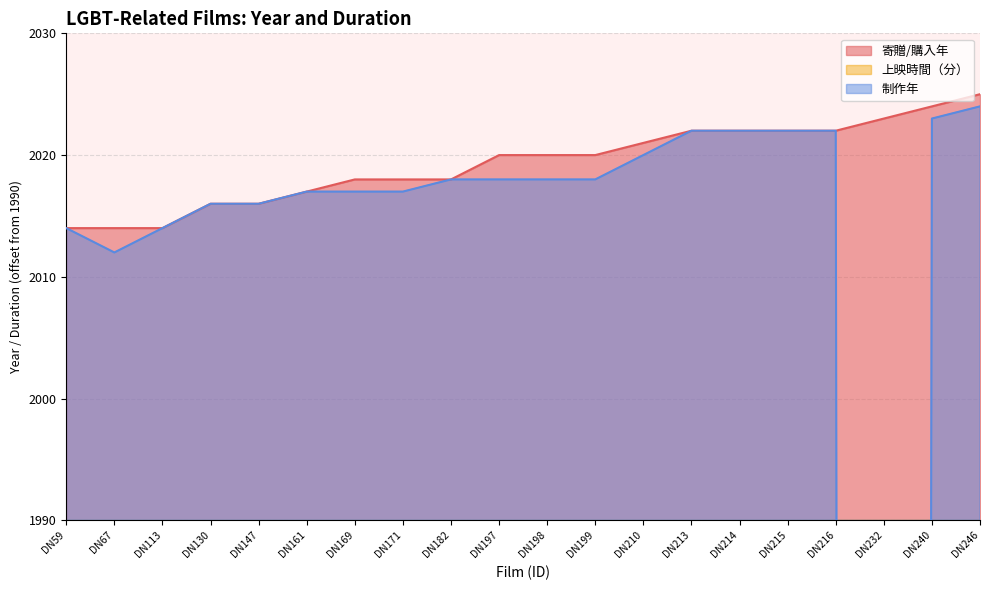

List the labels in order of 寄贈/購入年 value, smallest first.

DN59, DN67, DN113, DN130, DN147, DN161, DN169, DN171, DN182, DN197, DN198, DN199, DN210, DN213, DN214, DN215, DN216, DN232, DN240, DN246